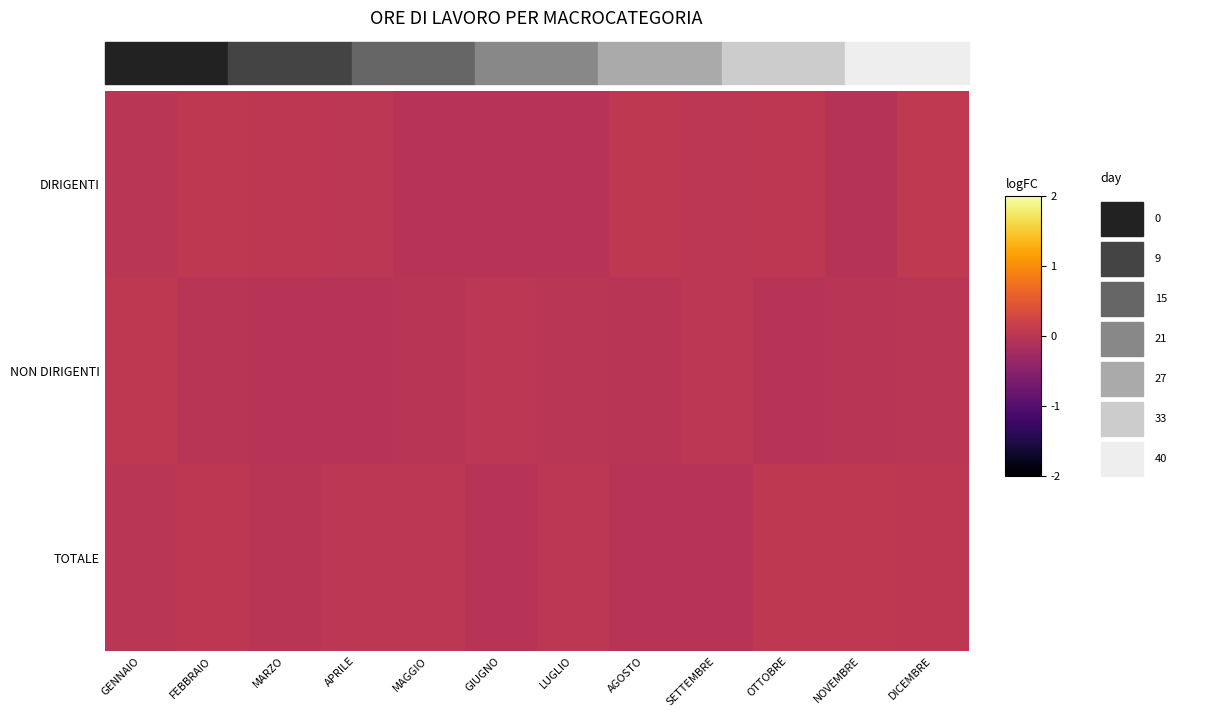

Reading left to right, list all the values displayed in this chart.

DIRIGENTI: GENNAIO=-0.0	FEBBRAIO=0.0	MARZO=0.0	APRILE=0.0	MAGGIO=-0.0	GIUGNO=-0.0	LUGLIO=-0.0	AGOSTO=0.0	SETTEMBRE=0.0	OTTOBRE=0.0	NOVEMBRE=-0.0	DICEMBRE=0.0
NON DIRIGENTI: GENNAIO=0.0	FEBBRAIO=-0.0	MARZO=-0.0	APRILE=-0.0	MAGGIO=-0.0	GIUGNO=0.0	LUGLIO=-0.0	AGOSTO=-0.0	SETTEMBRE=0.0	OTTOBRE=-0.0	NOVEMBRE=-0.0	DICEMBRE=-0.0
TOTALE: GENNAIO=-0.0	FEBBRAIO=0.0	MARZO=-0.0	APRILE=0.0	MAGGIO=0.0	GIUGNO=-0.0	LUGLIO=0.0	AGOSTO=-0.0	SETTEMBRE=-0.0	OTTOBRE=0.0	NOVEMBRE=0.0	DICEMBRE=0.0